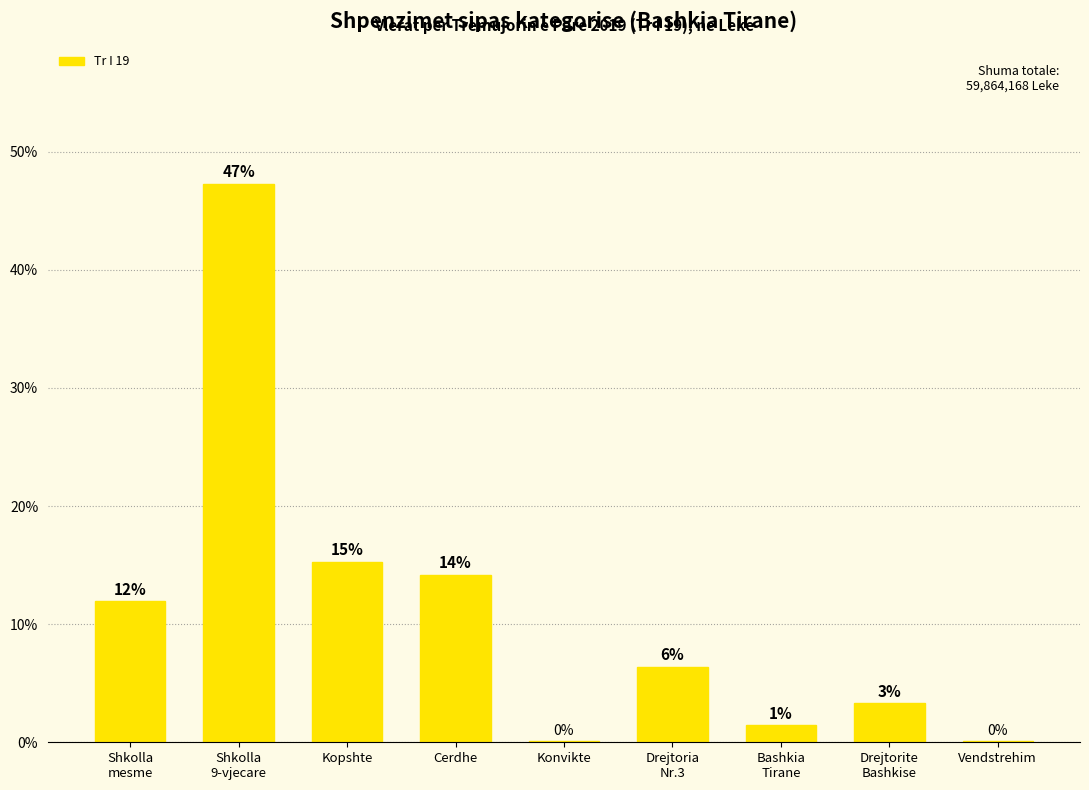

Are the bars horizontal?

No